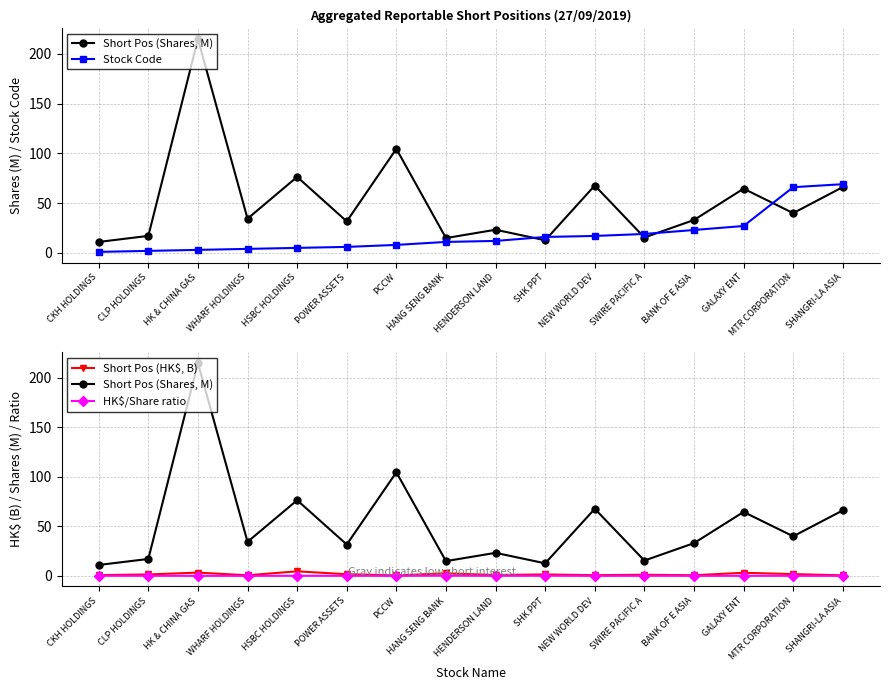

How many lines are shown in the chart?

4